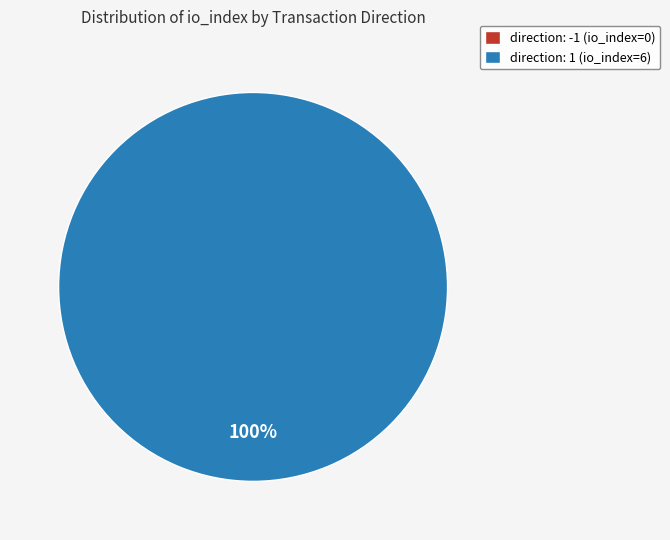

Which slice represents more than half of the pie?

tx_type: Regular (direction 1)